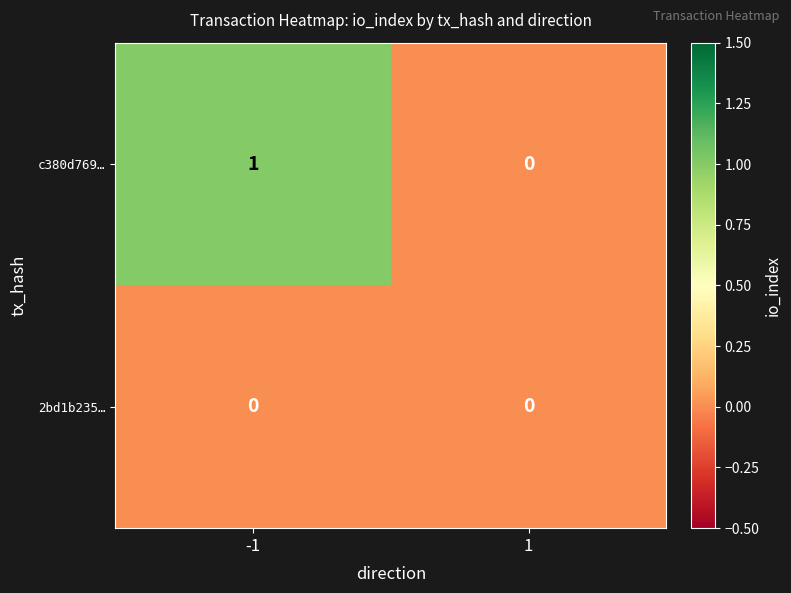

Which series changed the most between -1 and 1?

c380d769…